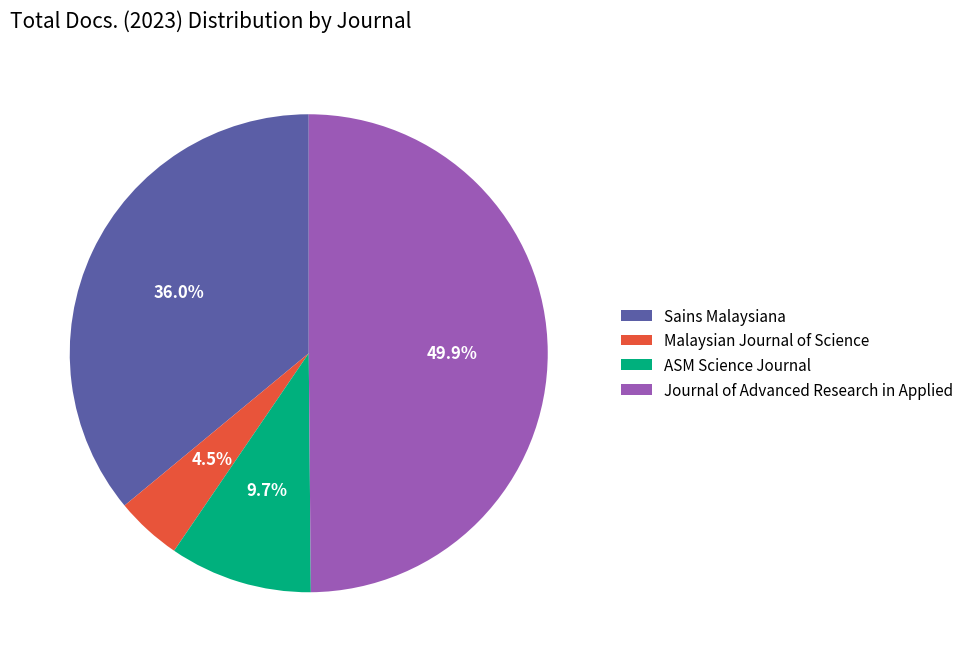

How many slices are in this pie chart?

4